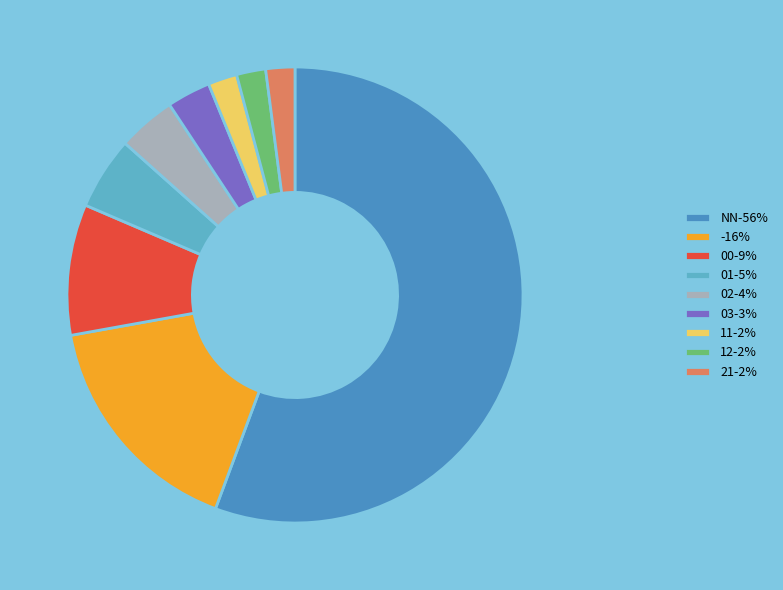

Combined, do 00-9% and 02-4% account for over 50%?

No